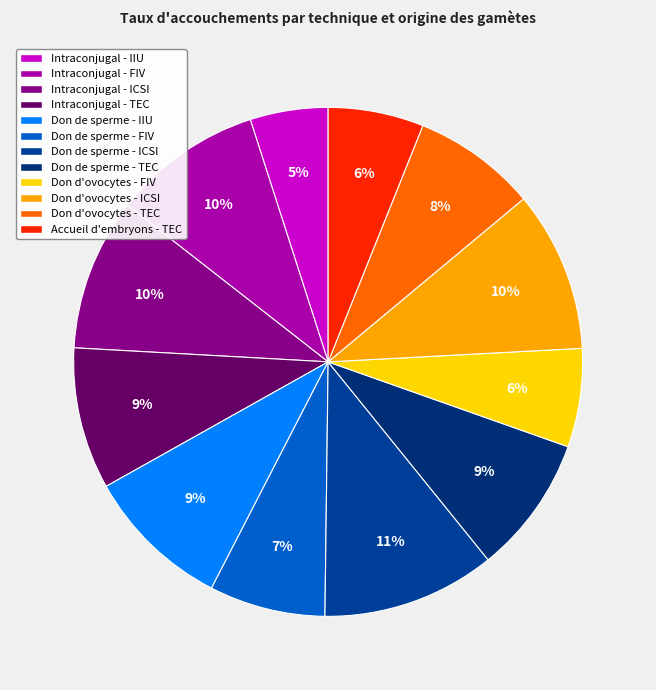

How many segments does this pie chart have?

12